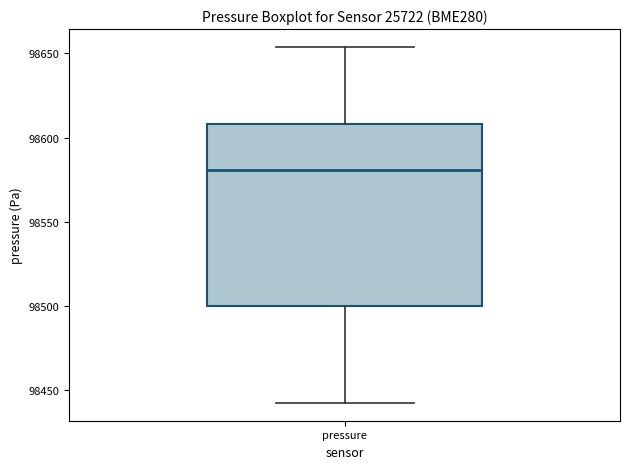

Read this box plot against the y-axis: the position of the median line, the range covered by the box, and the ends of both whiskers. The values are not printed on the chart, so give them approximately, as read against the axis.

median 98580, box 98500 to 98610, whiskers 98445 to 98655